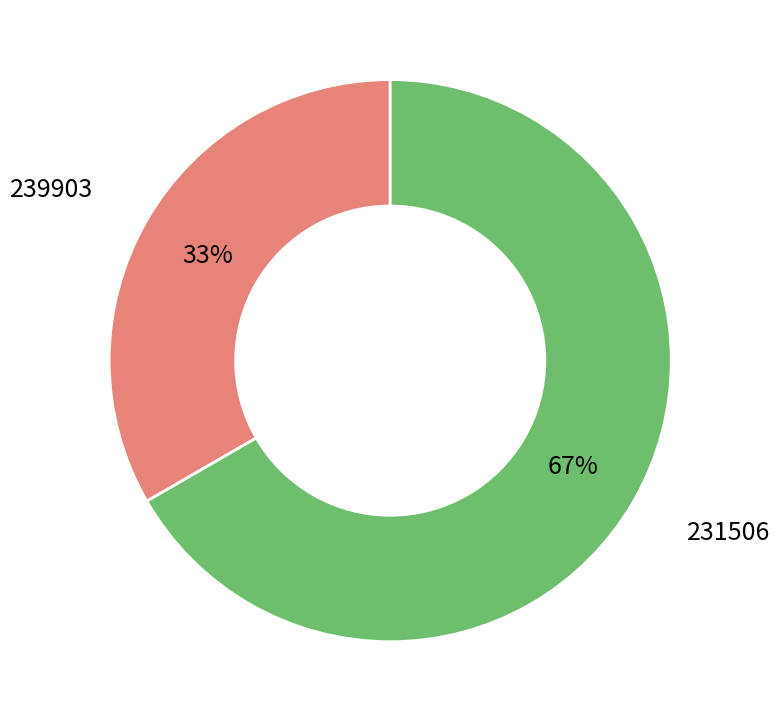

Between 239903 and 231506, which is larger?

231506